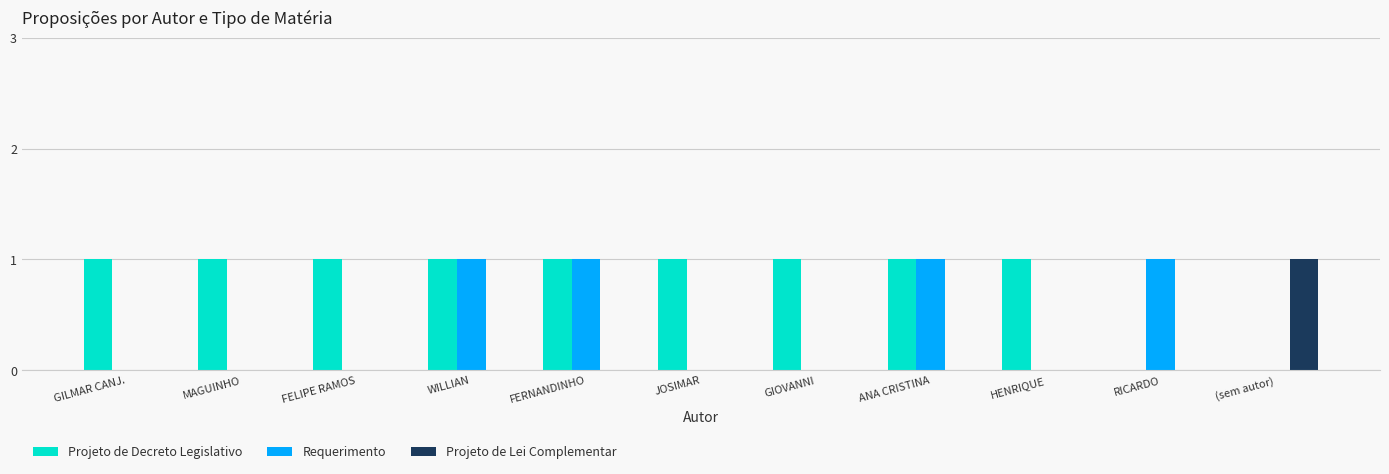

Reading left to right, transcribe all the data shown in this chart.

Projeto de Decreto Legislativo: 1	1	1	1	1	1	1	1	1	0	0
Requerimento: 0	0	0	1	1	0	0	1	0	1	0
Projeto de Lei Complementar: 0	0	0	0	0	0	0	0	0	0	1